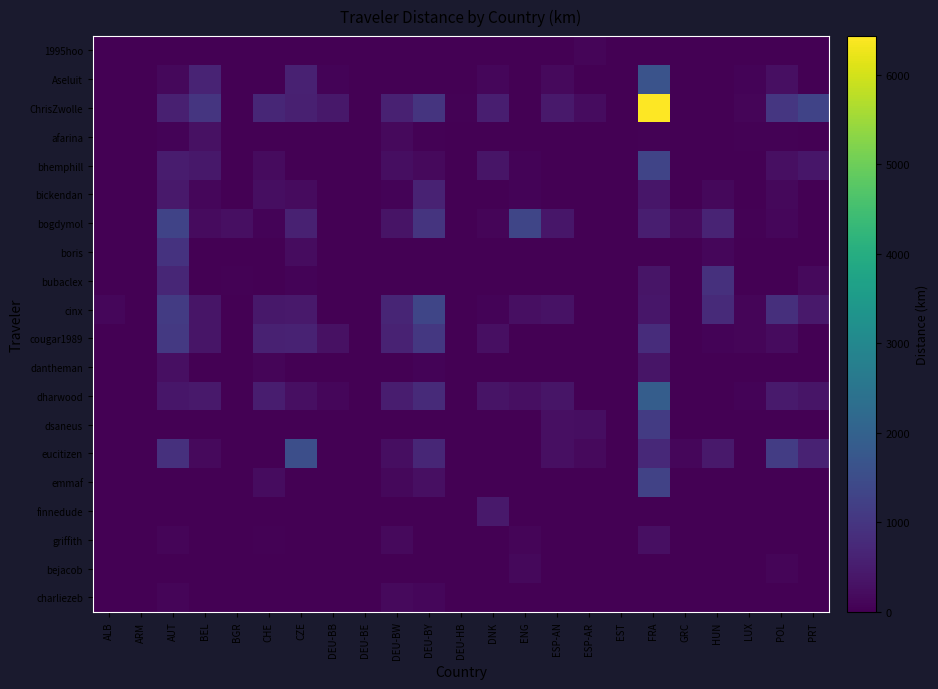

Which category has the lowest value across all series?

ALB